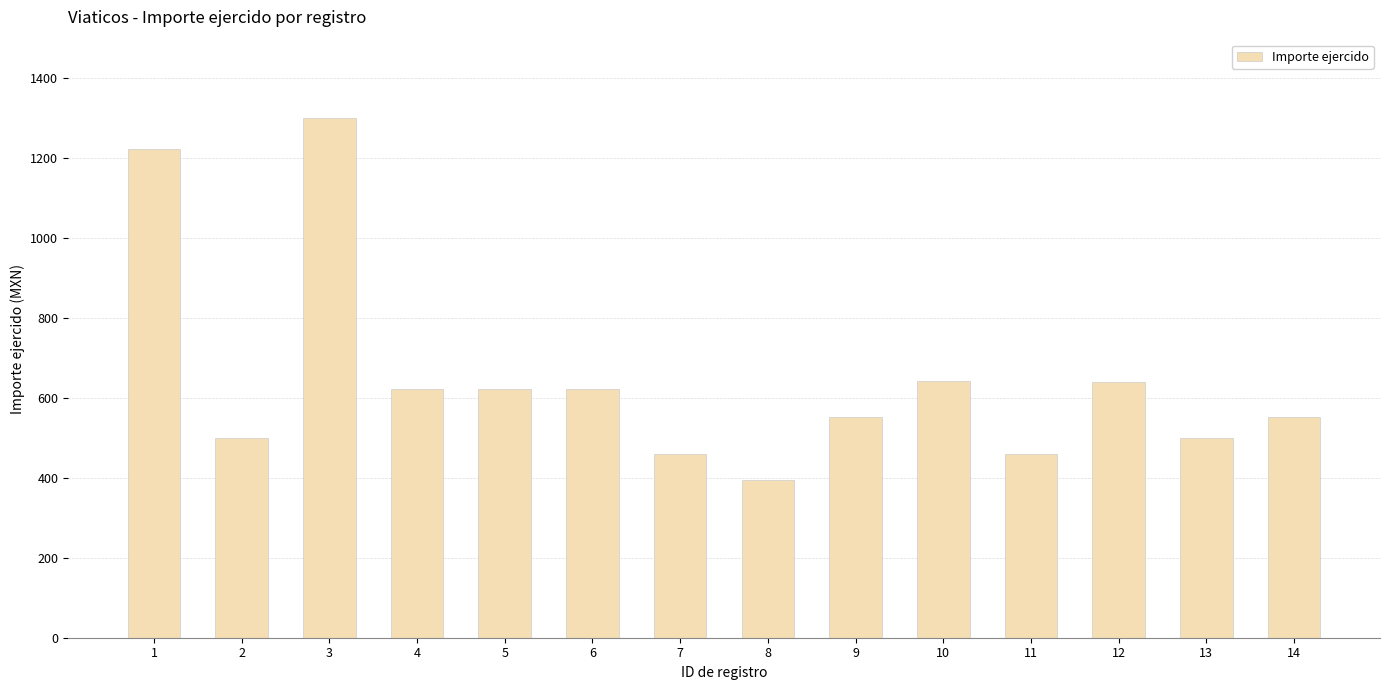

What is the smallest value displayed?

395.0